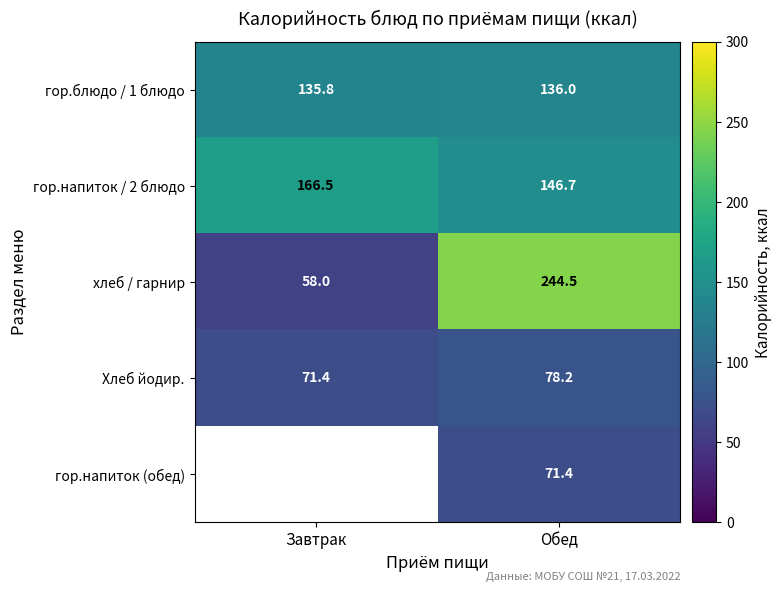

What is the smallest value displayed?

58.0